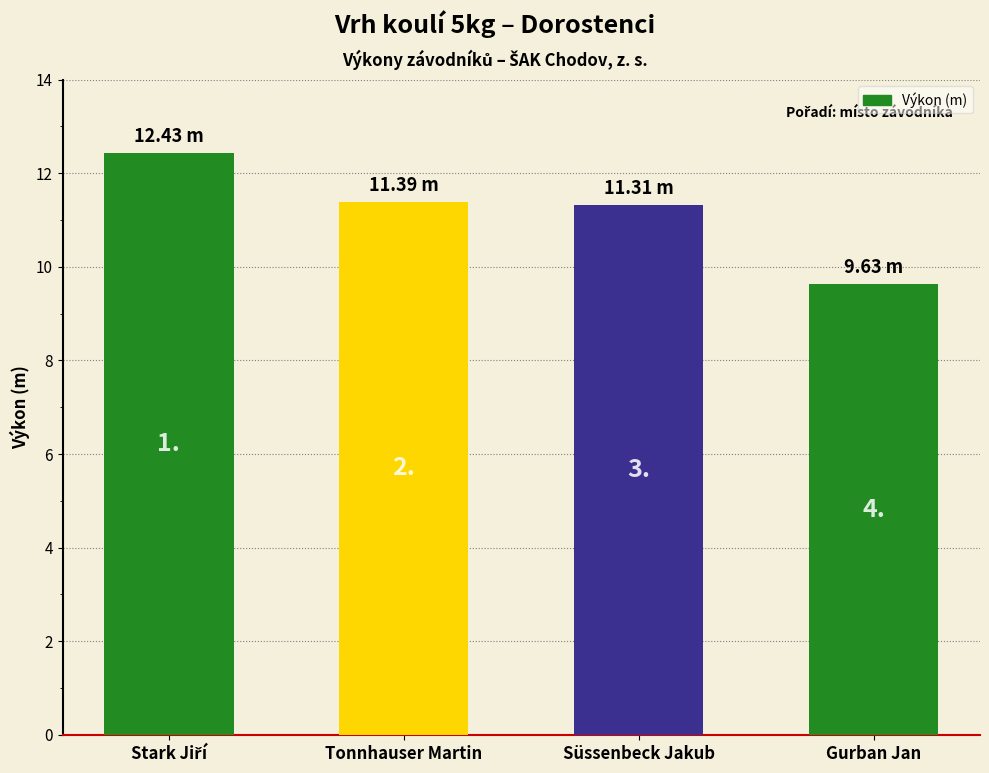

What is the average value?

11.2